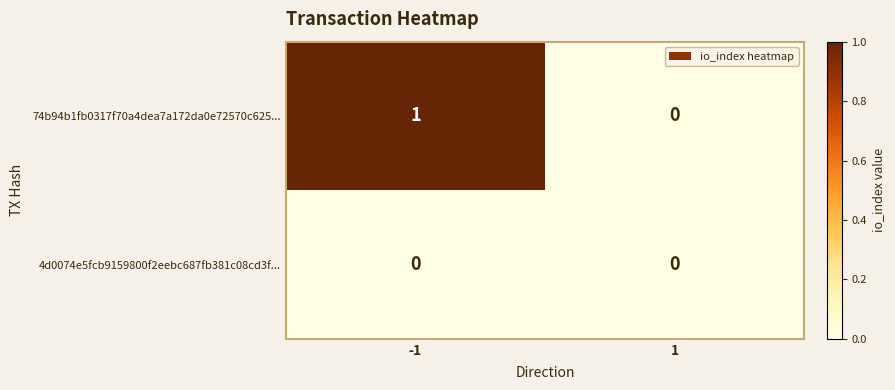

Which series has the largest total across all categories?

74b94b1fb0317f70a4dea7a172da0e72570c625...